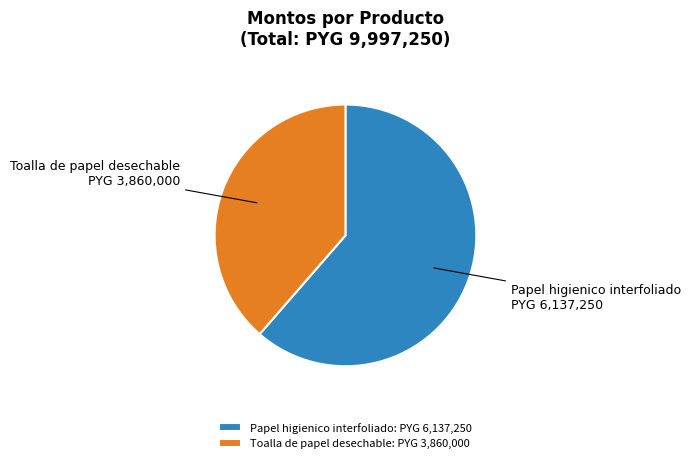

The Toalla de papel desechable slice represents 50% of the pie. True or false?

False